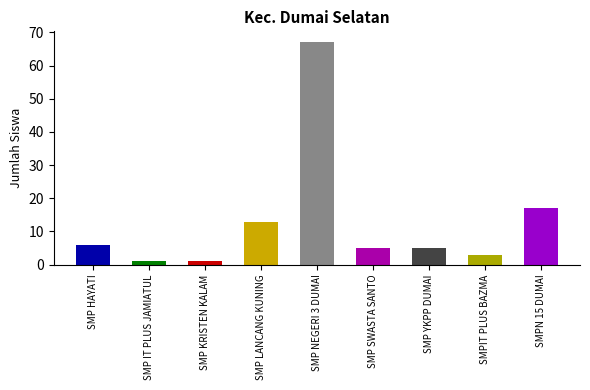

Rank the categories by value from lowest to highest.

SMP IT PLUS JAMIATUL, SMP KRISTEN KALAM, SMPIT PLUS BAZMA, SMP SWASTA SANTO, SMP YKPP DUMAI, SMP HAYATI, SMP LANCANG KUNING, SMPN 15 DUMAI, SMP NEGERI 3 DUMAI